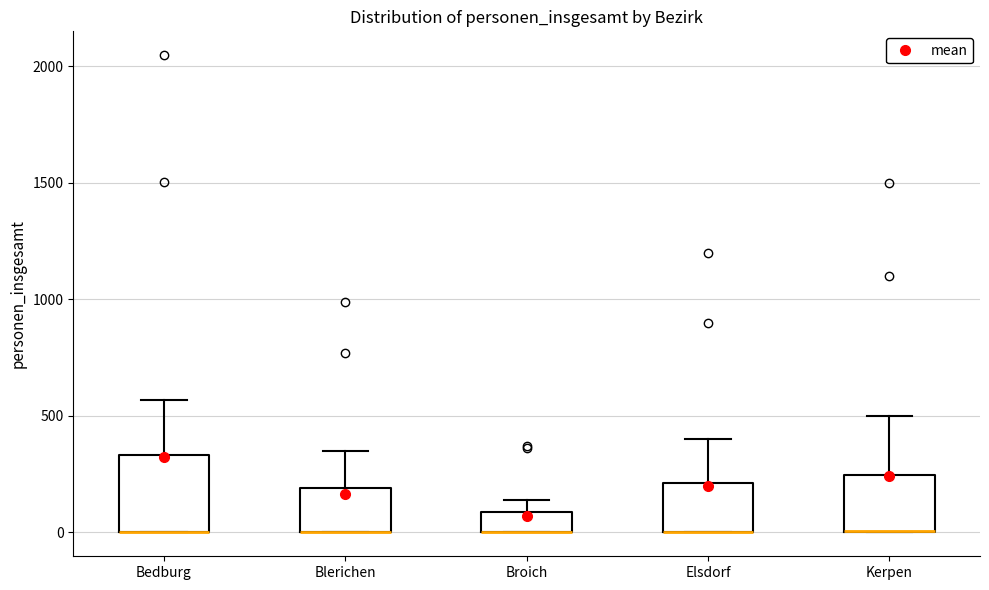

Reading left to right, read every box against the y-axis: the position of its median line, the range the box covers, and the ends of its whiskers. The values are not printed on the chart, so give them approximately, as read against the axis.

Bedburg: median 0 (drawn on the box's lower edge), box 0 to 350, whiskers 0 to 550
Blerichen: median 0 (drawn on the box's lower edge), box 0 to 200, whiskers 0 to 350
Broich: median 0 (drawn on the box's lower edge), box 0 to 100, whiskers 0 to 150
Elsdorf: median 0 (drawn on the box's lower edge), box 0 to 200, whiskers 0 to 400
Kerpen: median 0 (drawn on the box's lower edge), box 0 to 250, whiskers 0 to 500